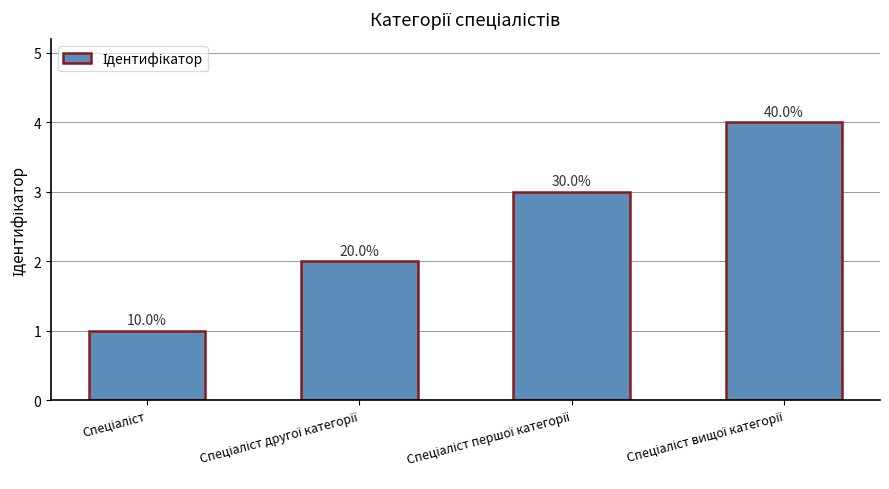

Which has a higher value, Спеціаліст першої категорії or Спеціаліст другої категорії?

Спеціаліст першої категорії